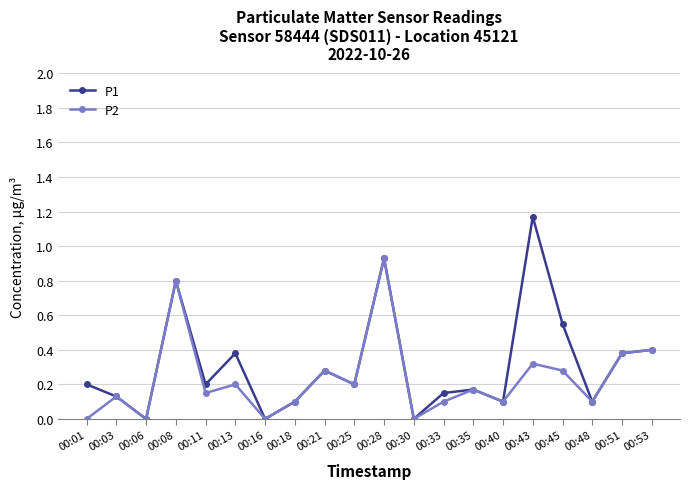

List the series in order of their overall mean, highest first.

P1, P2